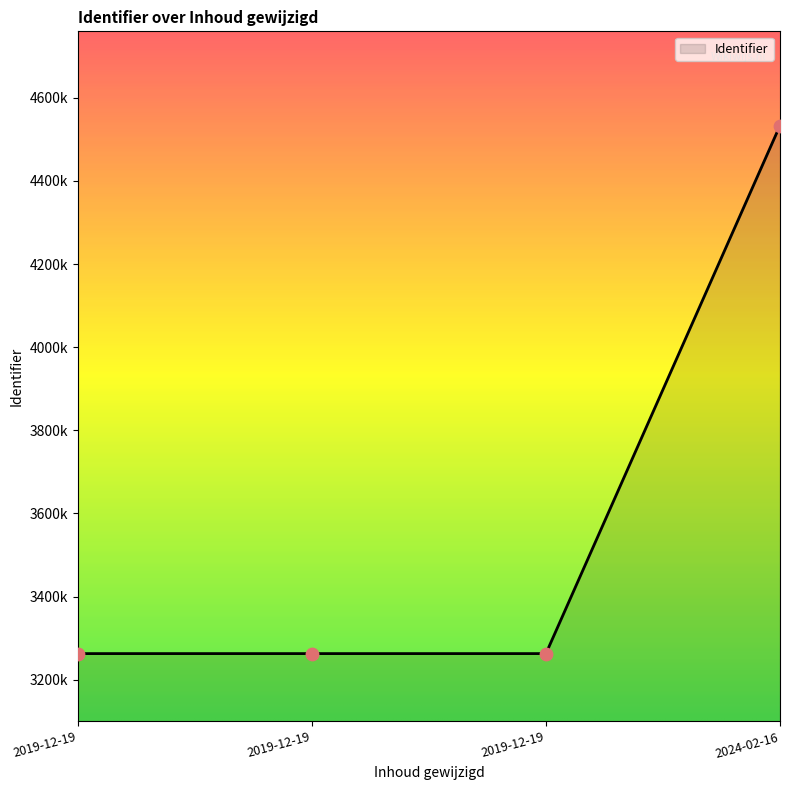

Between 2019-12-19 and 2019-12-19, which is larger?

2019-12-19